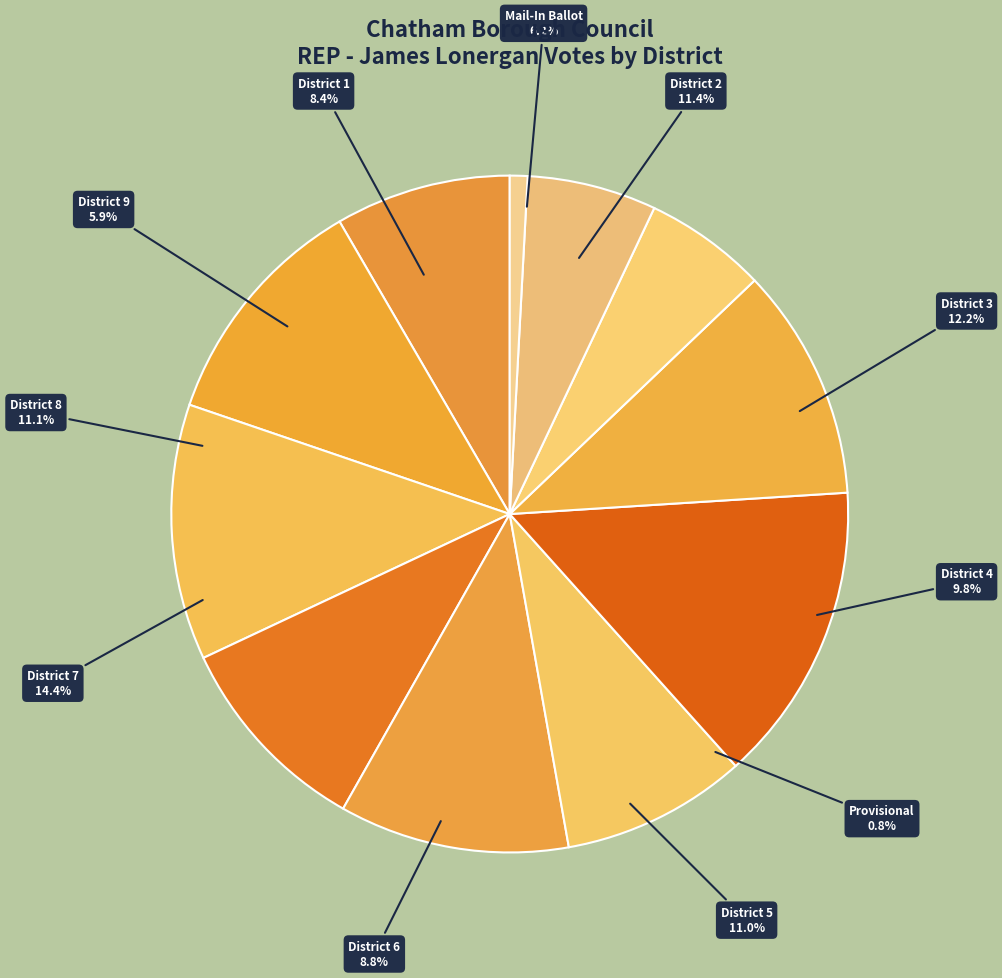

How many segments does this pie chart have?

11